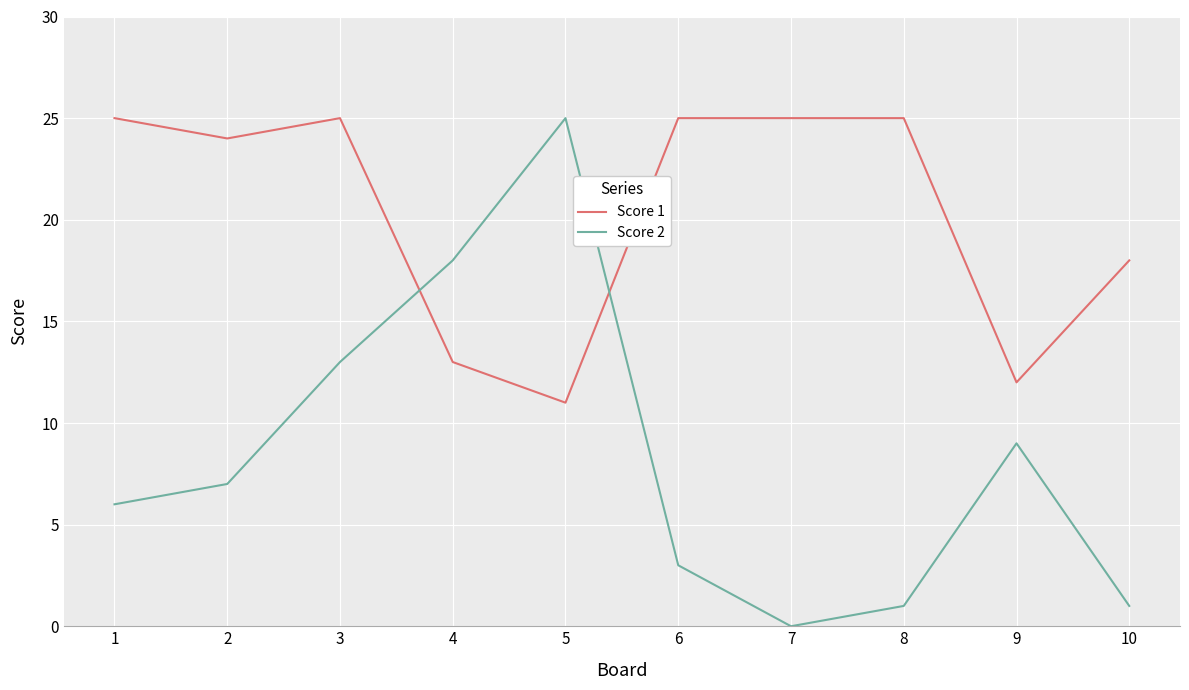

Is the value of Score 2 at 9 greater than the value of Score 1 at 6?

No